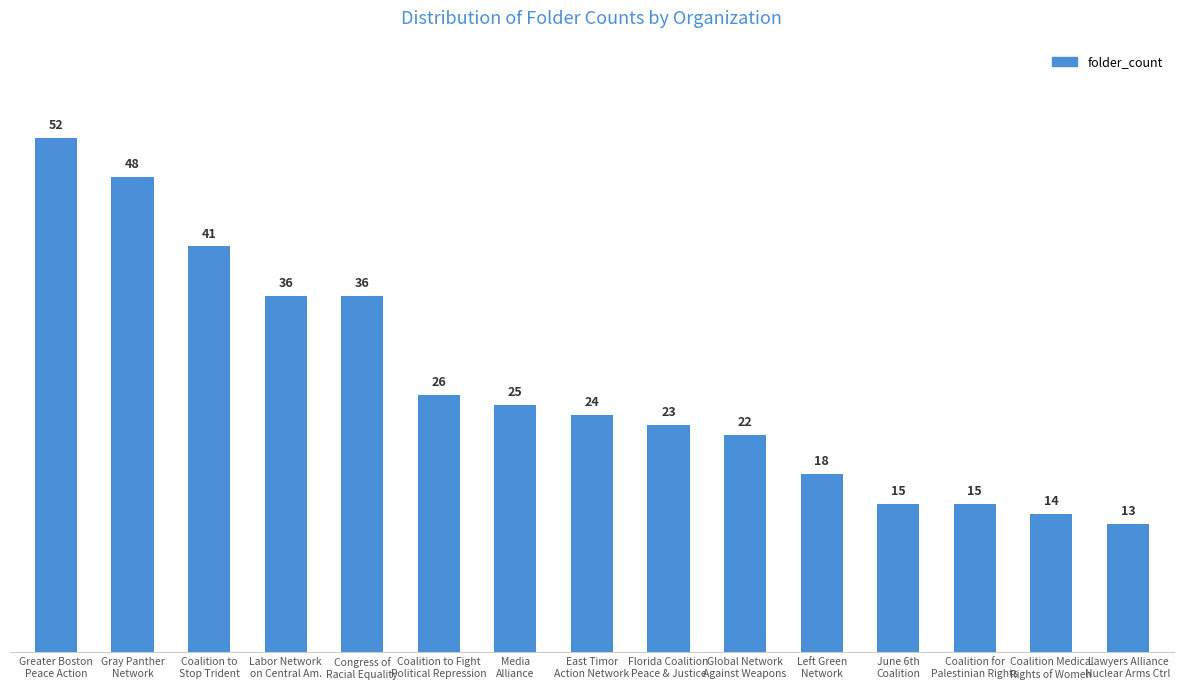

What is the change in value from Labor Network
on Central Am. to Coalition to Fight
Political Repression?

-10